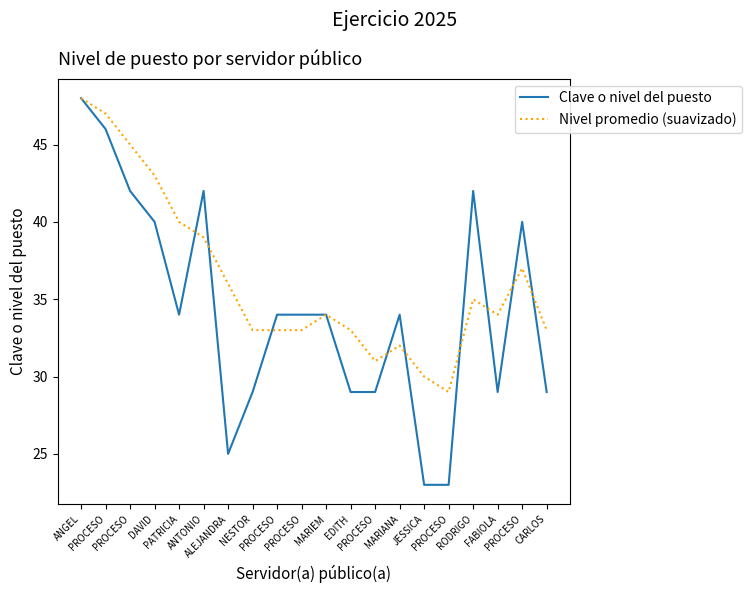

Which series has the widest spread of values?

Clave o nivel del puesto